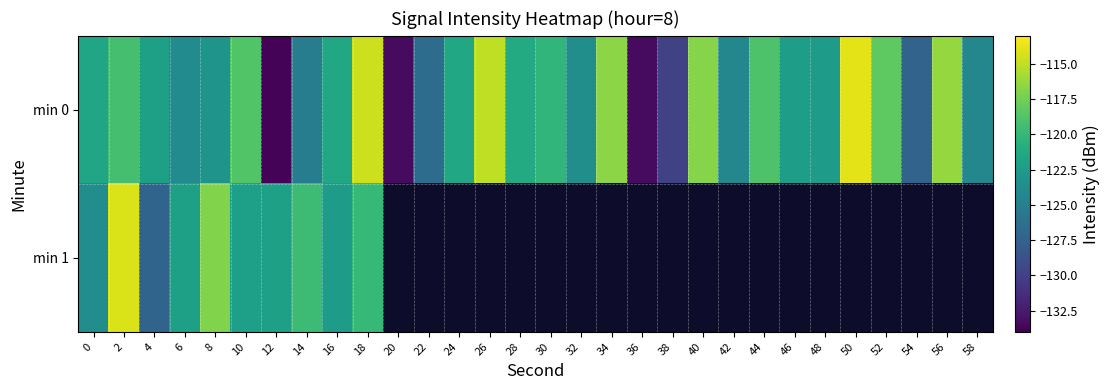

List the labels in order of min 0 value, largest first.

50, 18, 26, 56, 34, 40, 52, 10, 44, 2, 30, 28, 16, 24, 0, 4, 46, 48, 8, 32, 6, 42, 58, 14, 22, 54, 38, 20, 36, 12